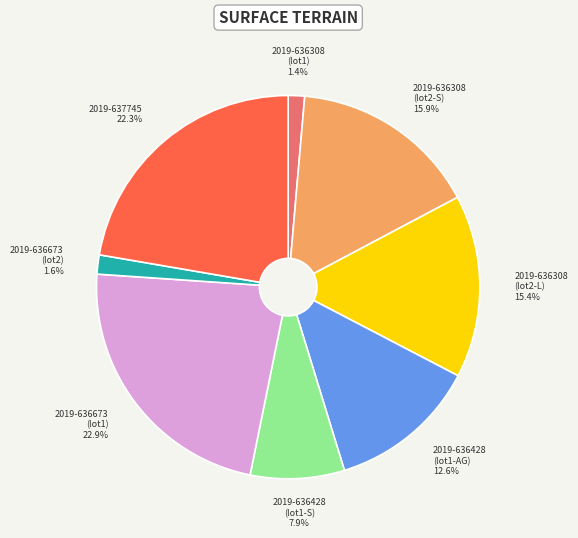

Is there a majority slice in this chart?

No